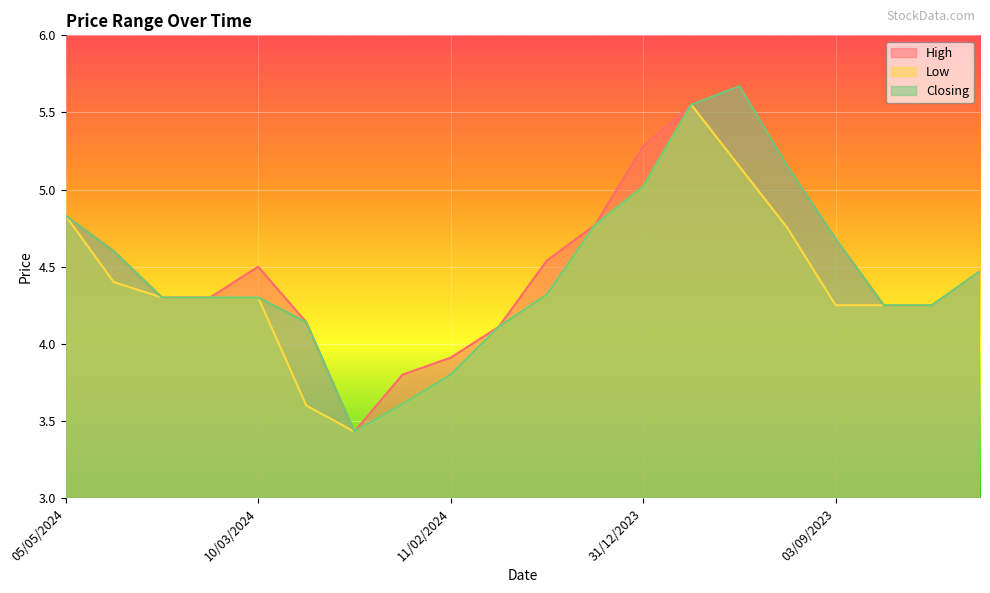

What position from the right is 25/02/2024?

14